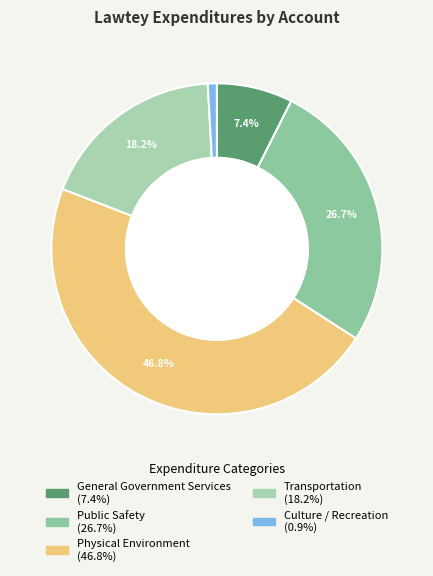

True or false: Transportation accounts for 4% of the total.

False